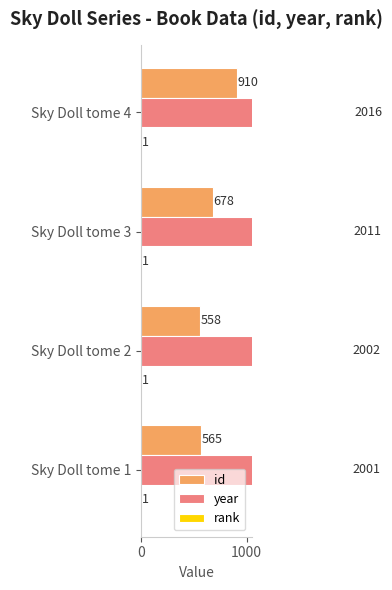

What is the maximum value for id?

910.0